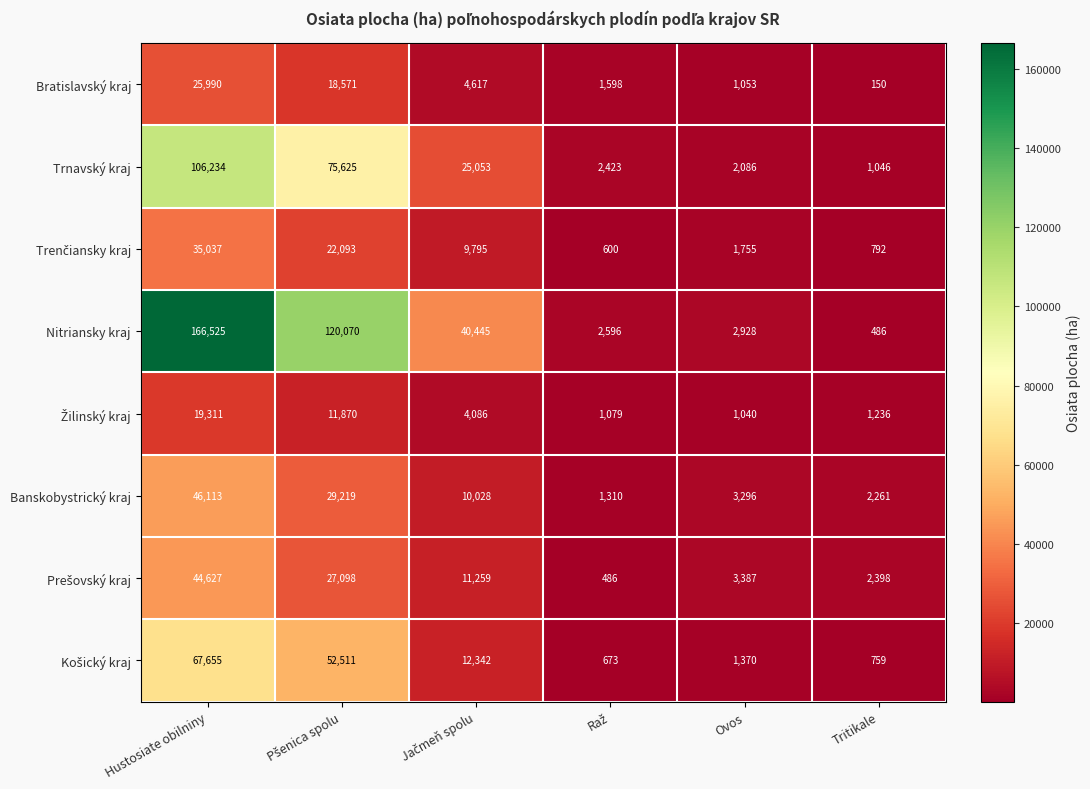

At how many categories does at least one series exceed 18927?

3